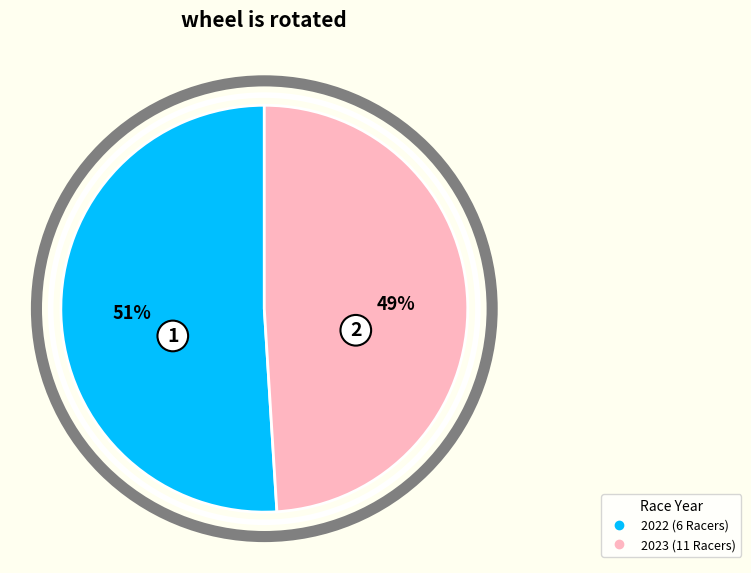

Is there a majority slice in this chart?

Yes